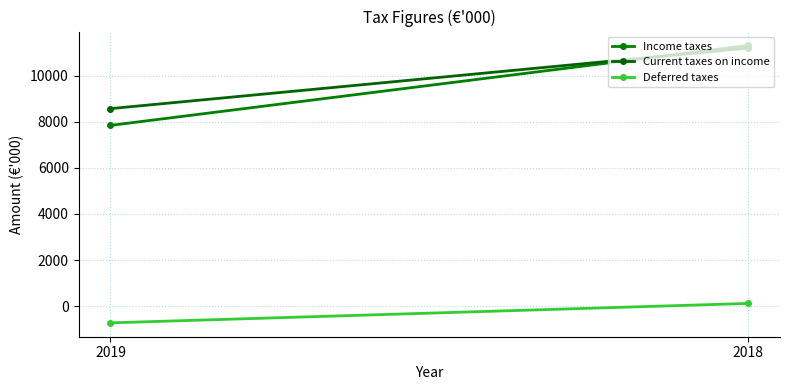

What are all the series names shown in the legend?

Income taxes, Current taxes on income, Deferred taxes